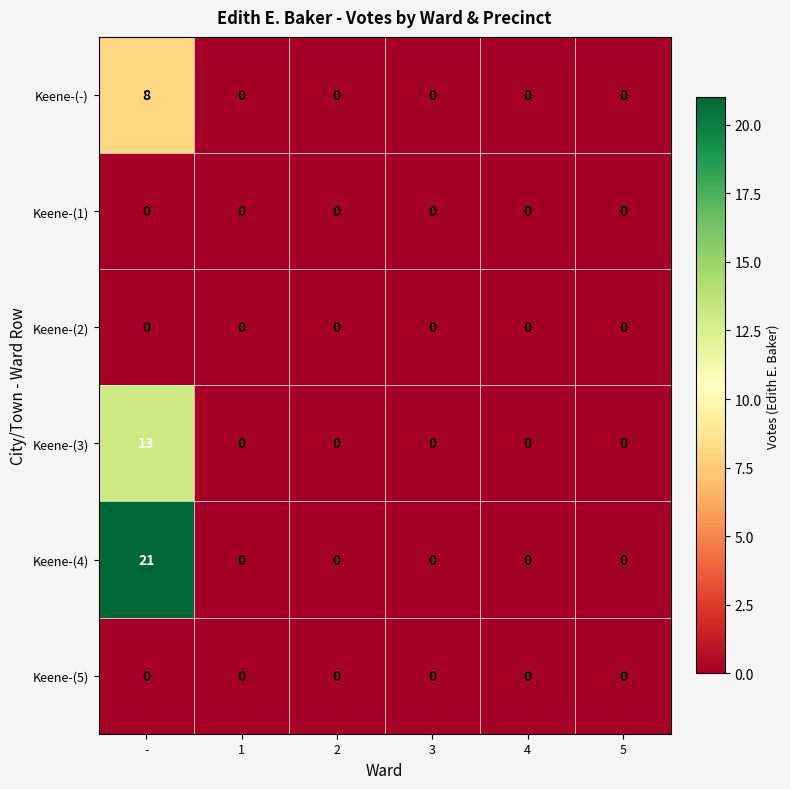

The value of Keene-(5) at 1 is 0. True or false?

True